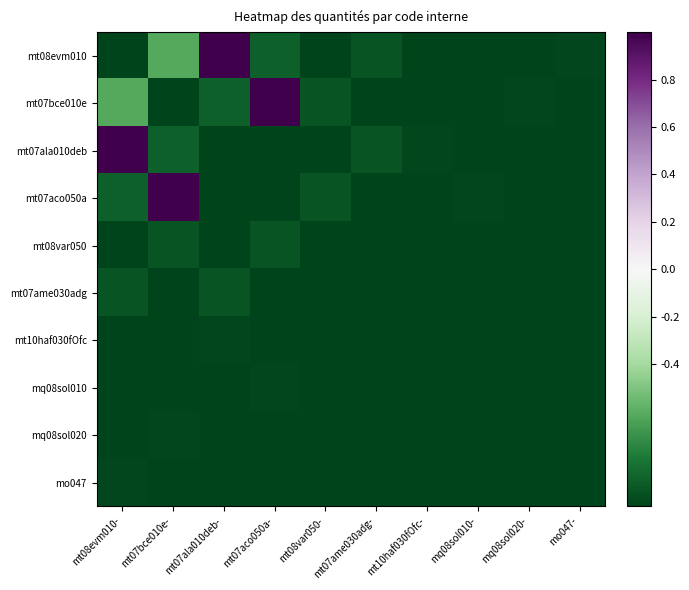

Between mt07ala010deb- and mq08sol010-, which series saw the biggest shift?

mt08evm010